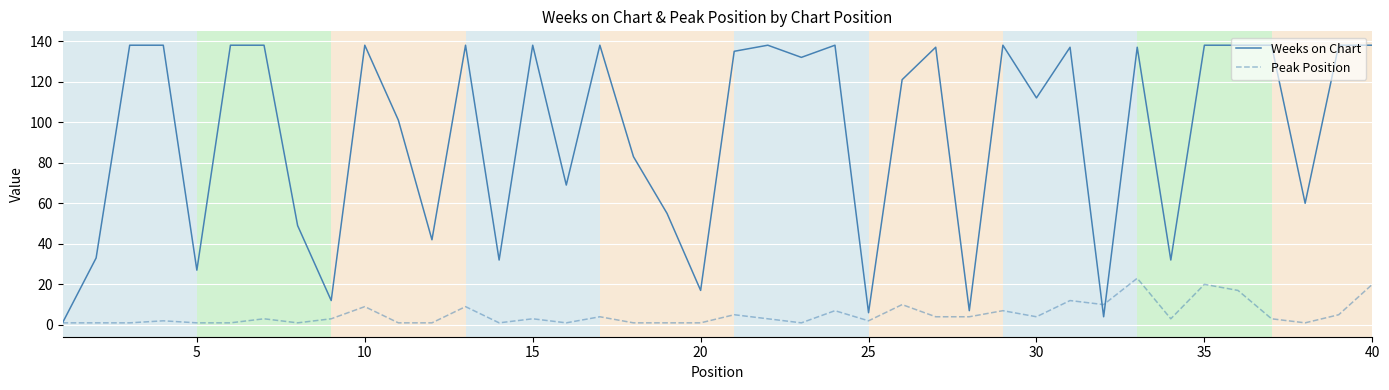

What is the greatest value displayed?

138